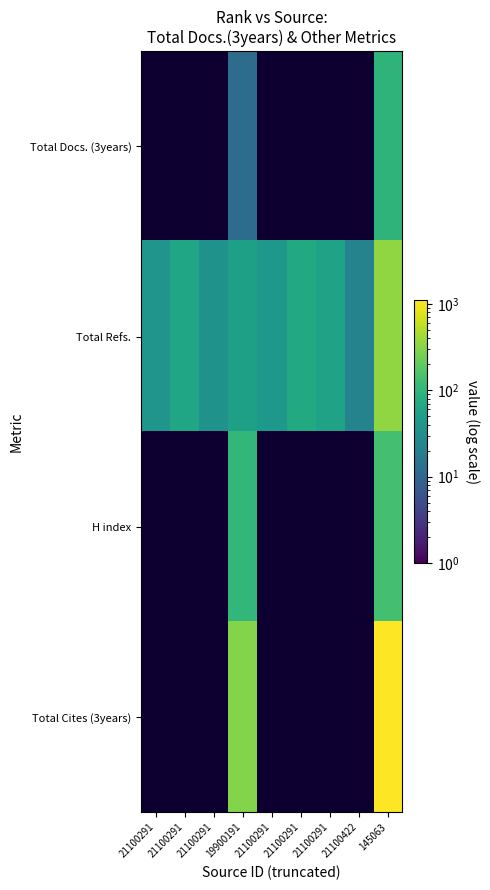

What is the total value across all series at 19900191?

466.0